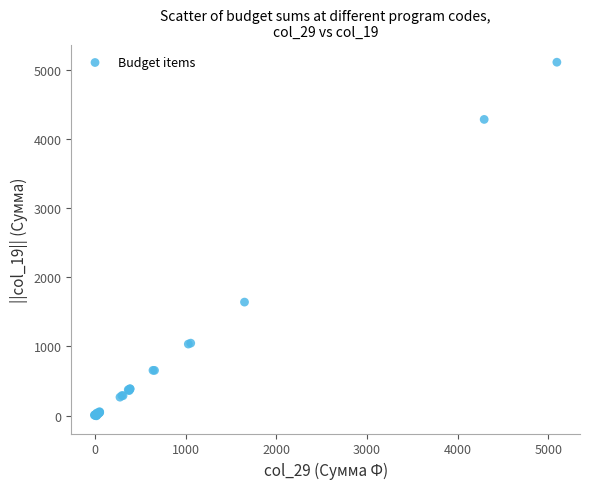

What Y value in the scatter plot is closest to 2551?

1639.5